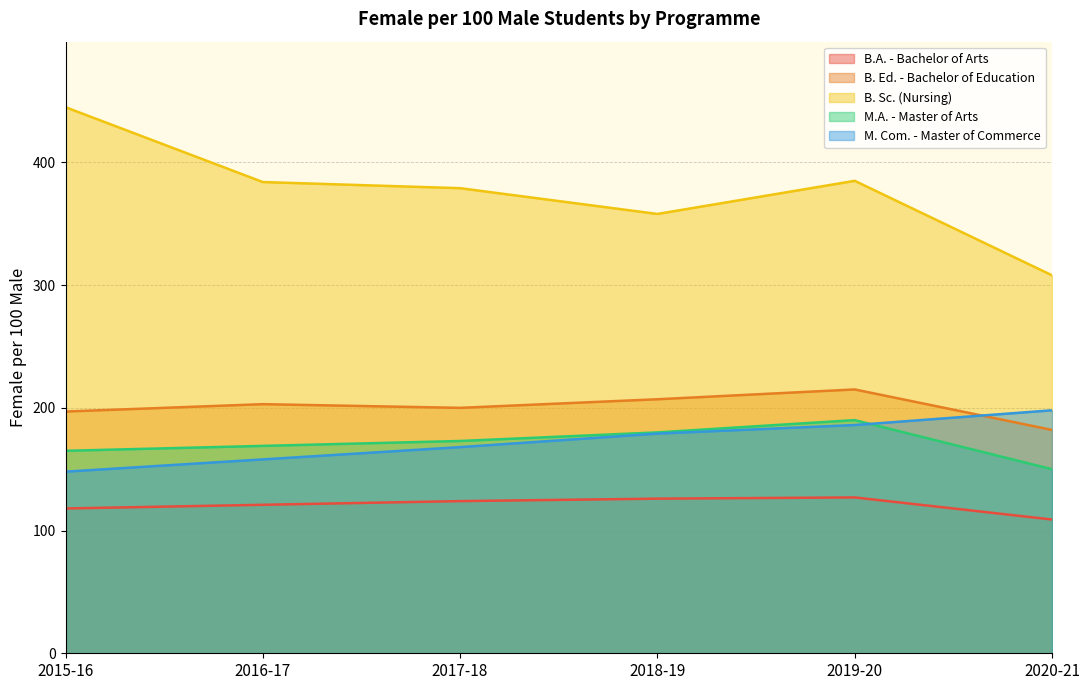

How many values in the B.A. - Bachelor of Arts series exceed 124?

2